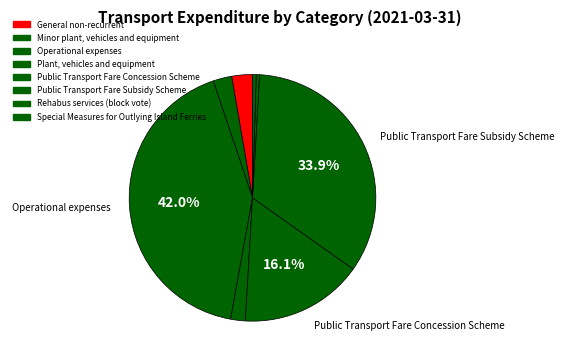

Which category has the smallest portion of the pie?

Rehabus services (block vote)